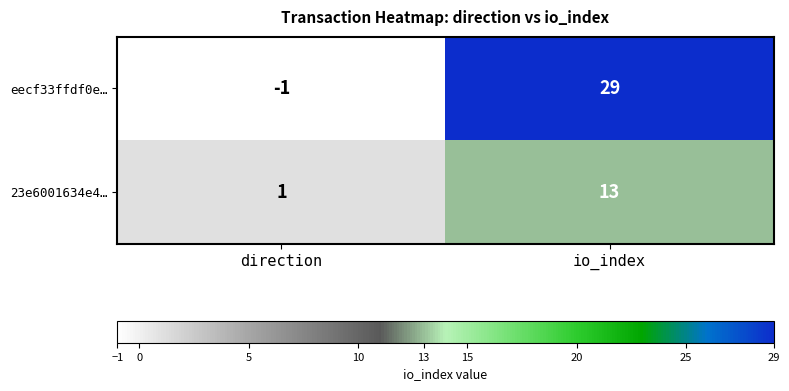

What is the maximum value shown in the chart?

29